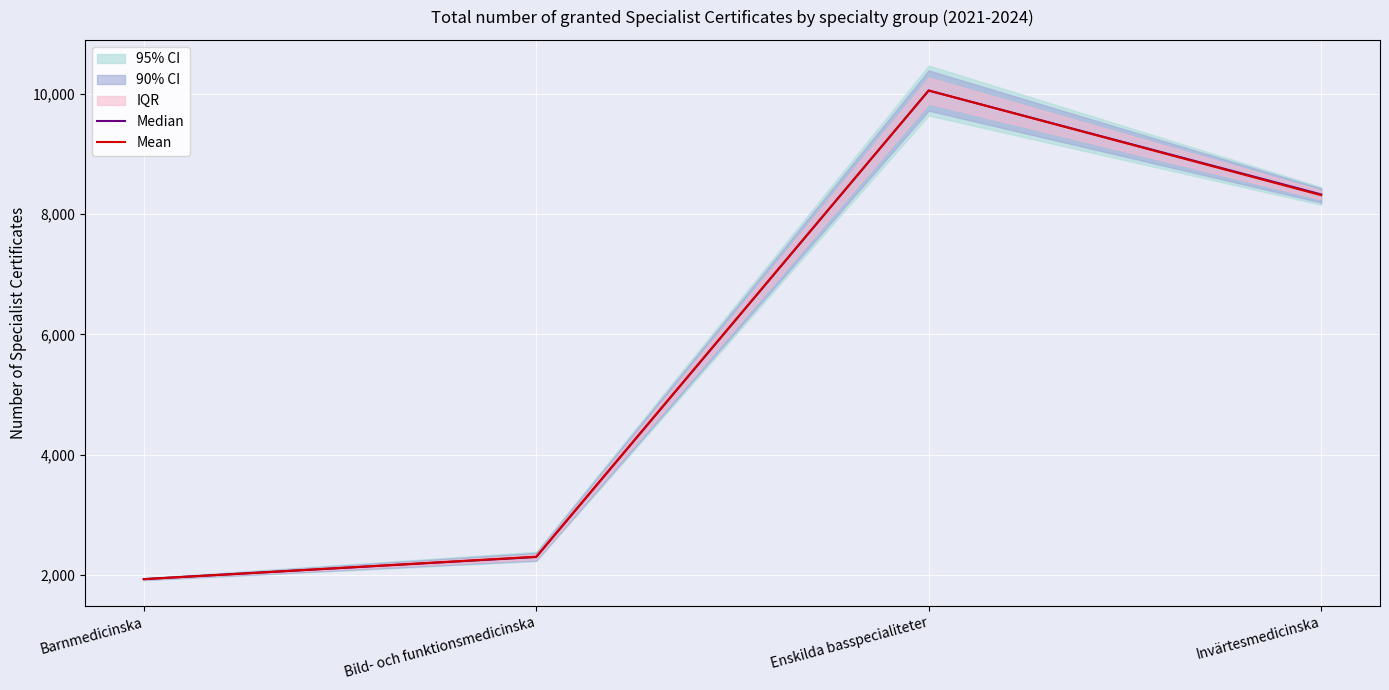

Reading left to right, extract all data points from this chart.

Median: 1934.0	2302.0	10052.0	8325.5
Mean: 1934.0	2306.0	10052.0	8313.2